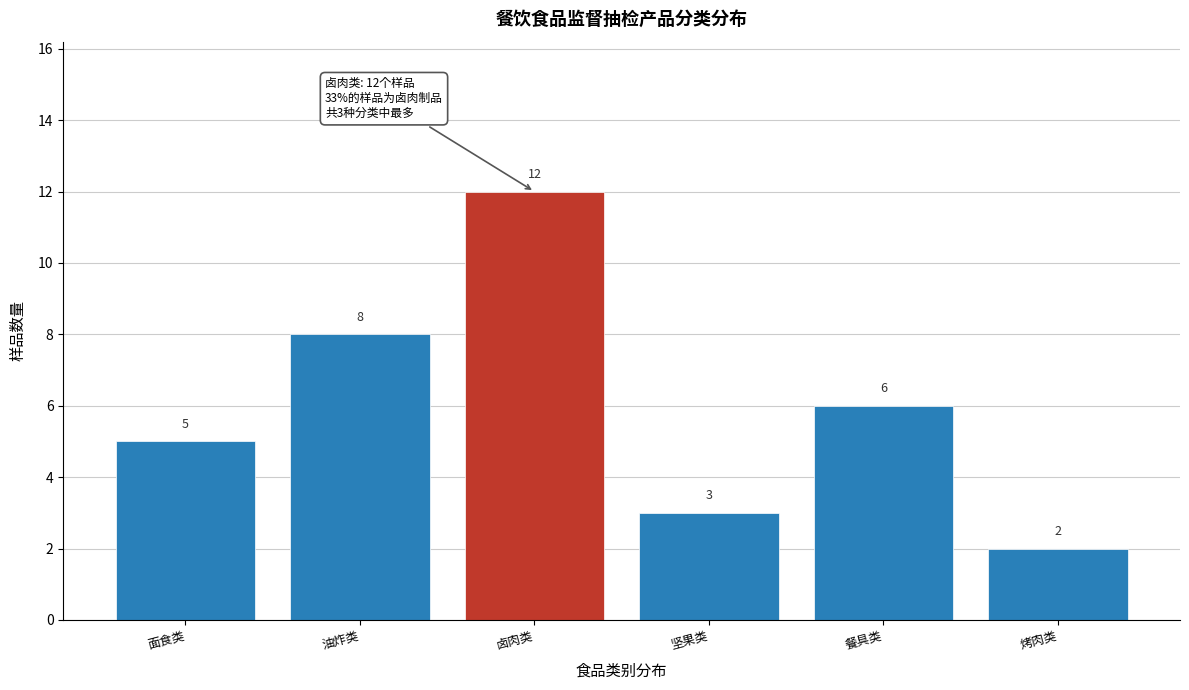

Reading left to right, what are all the values shown in this chart?

5	8	12	3	6	2